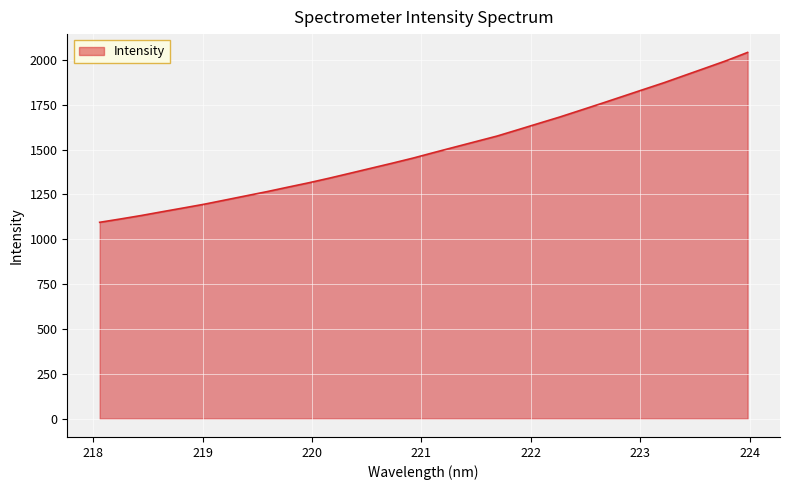

What is the maximum value shown in the chart?

2041.0